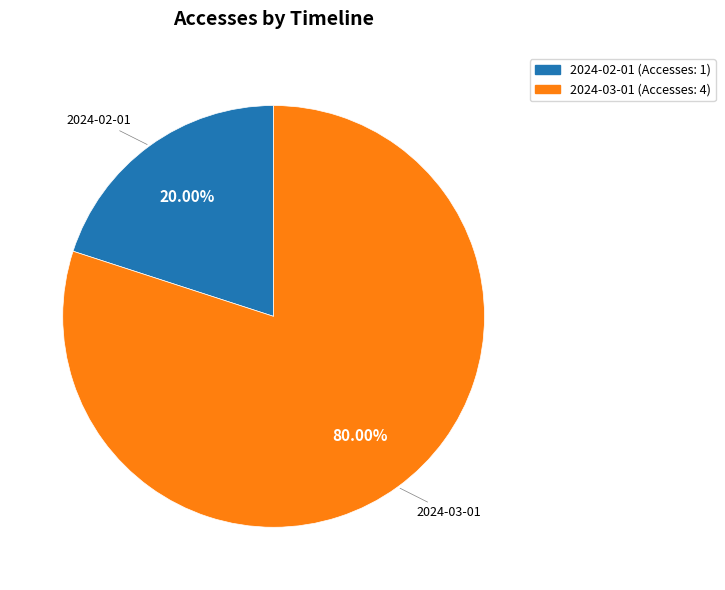

To the nearest percent, what is the difference between the largest and smallest slice percentages?

60%